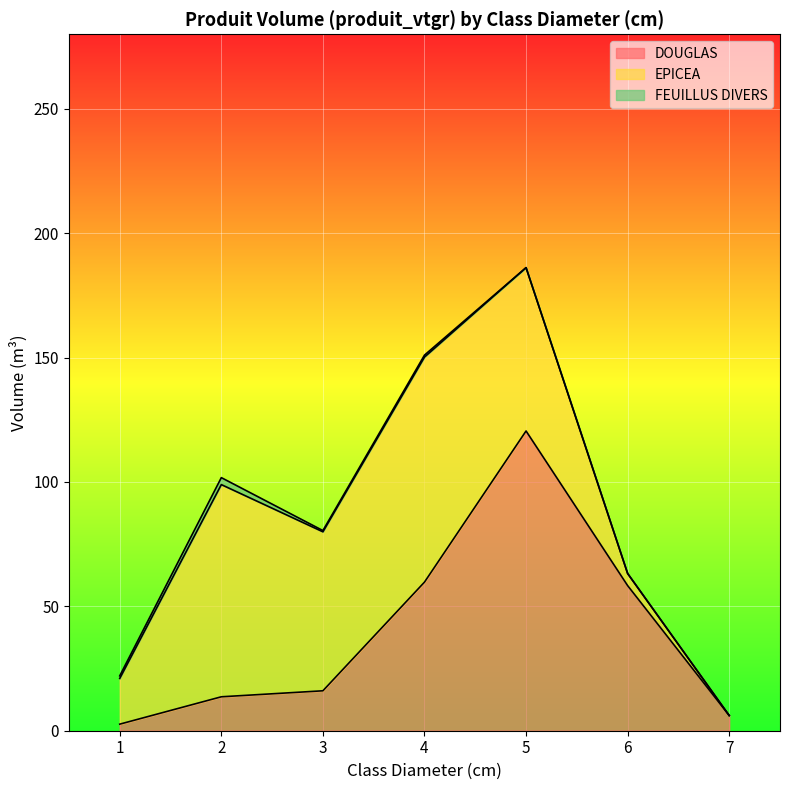

Reading right to left, transcribe all the data shown in this chart.

DOUGLAS: 6.1	58.3	120.5	59.7	16.1	13.6	2.6
EPICEA: 0.0	4.9	65.7	90.5	63.9	85.3	18.4
FEUILLUS DIVERS: 0.0	0.0	0.0	0.8	0.5	2.8	1.0